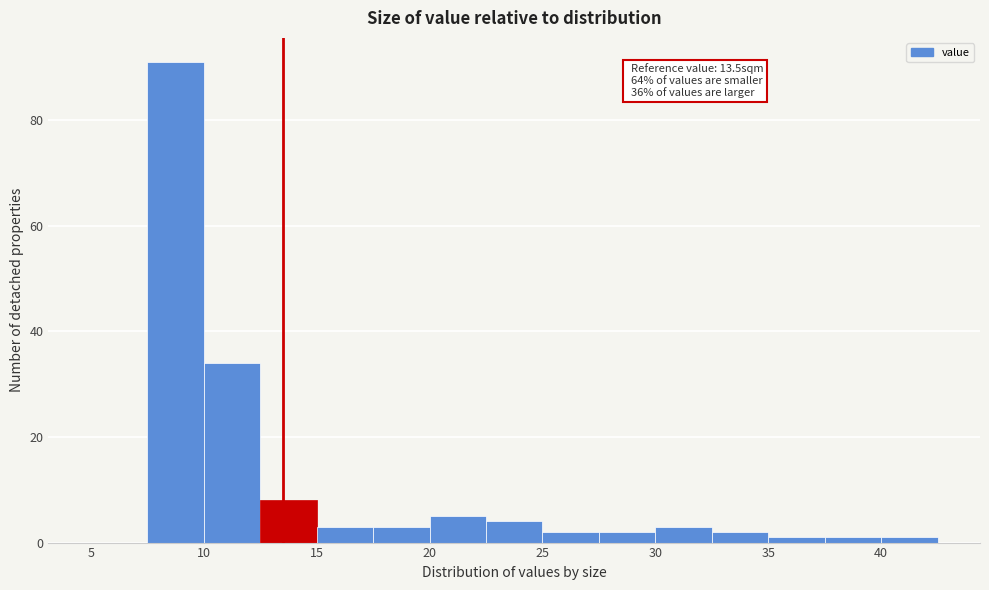

Which range on the x-axis has the tallest bar?

7.5 to 10.0